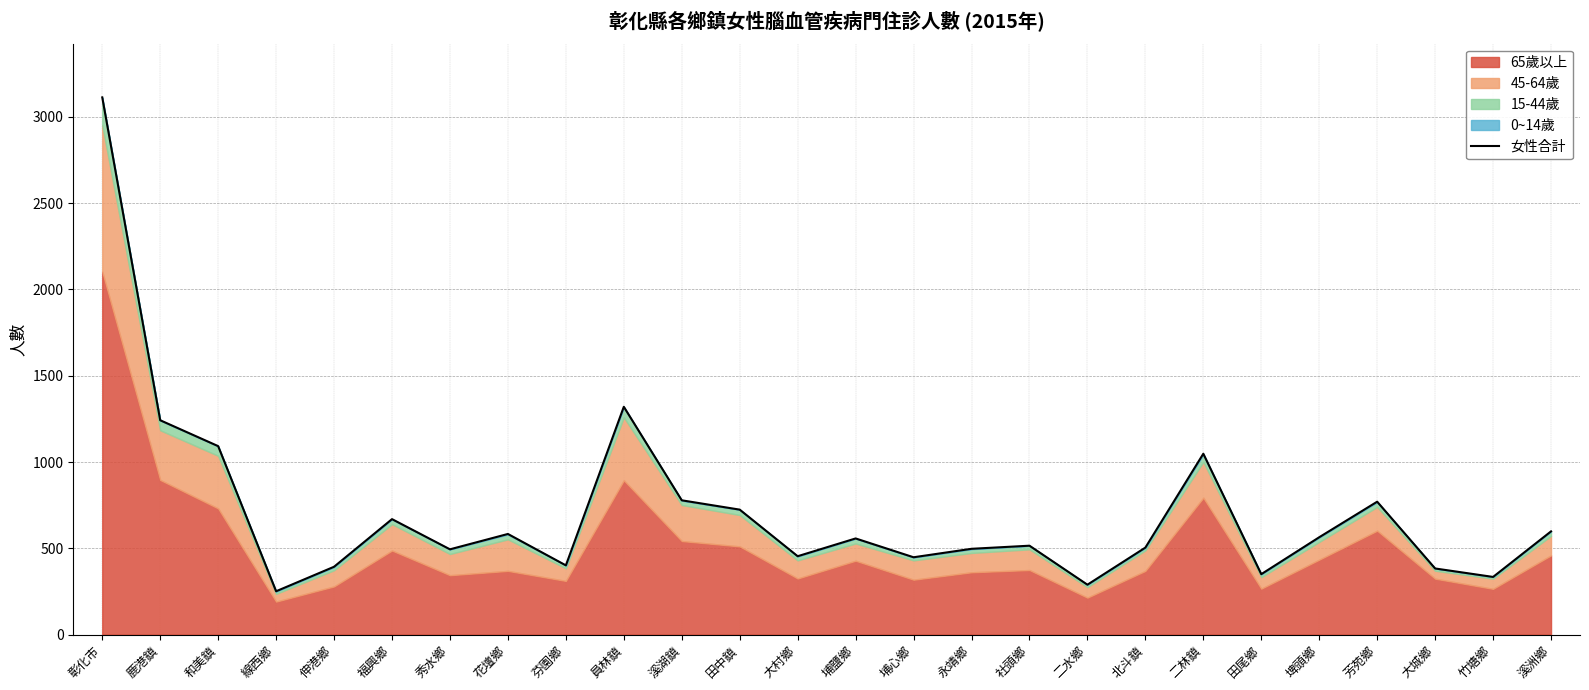

Between 社頭鄉 and 芳苑鄉, which is larger?

芳苑鄉